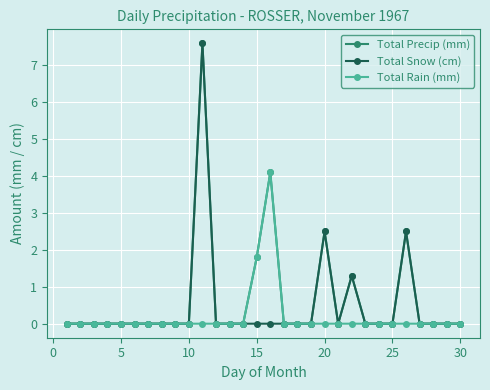

True or false: Total Rain (mm) has more than 0 points higher than both neighbors.

True